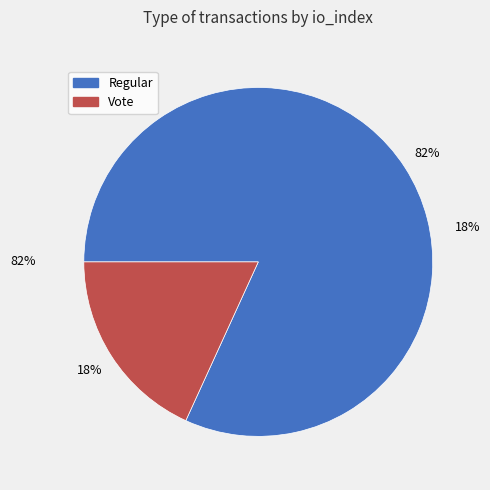

To the nearest percent, what is the average slice percentage?

50%